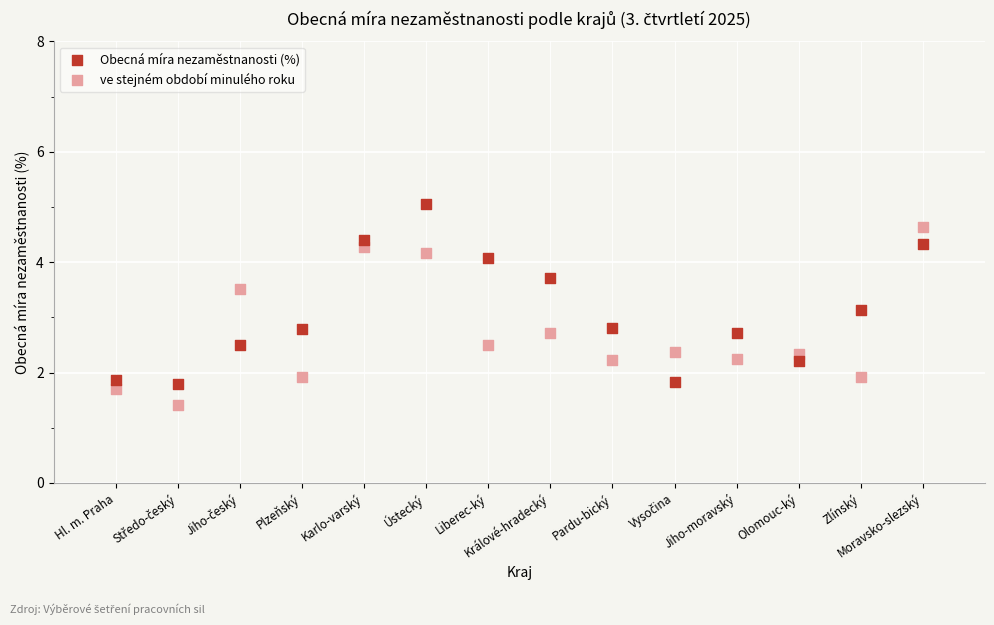

Which series reaches the maximum Y coordinate?

Obecná míra nezaměstnanosti (%)